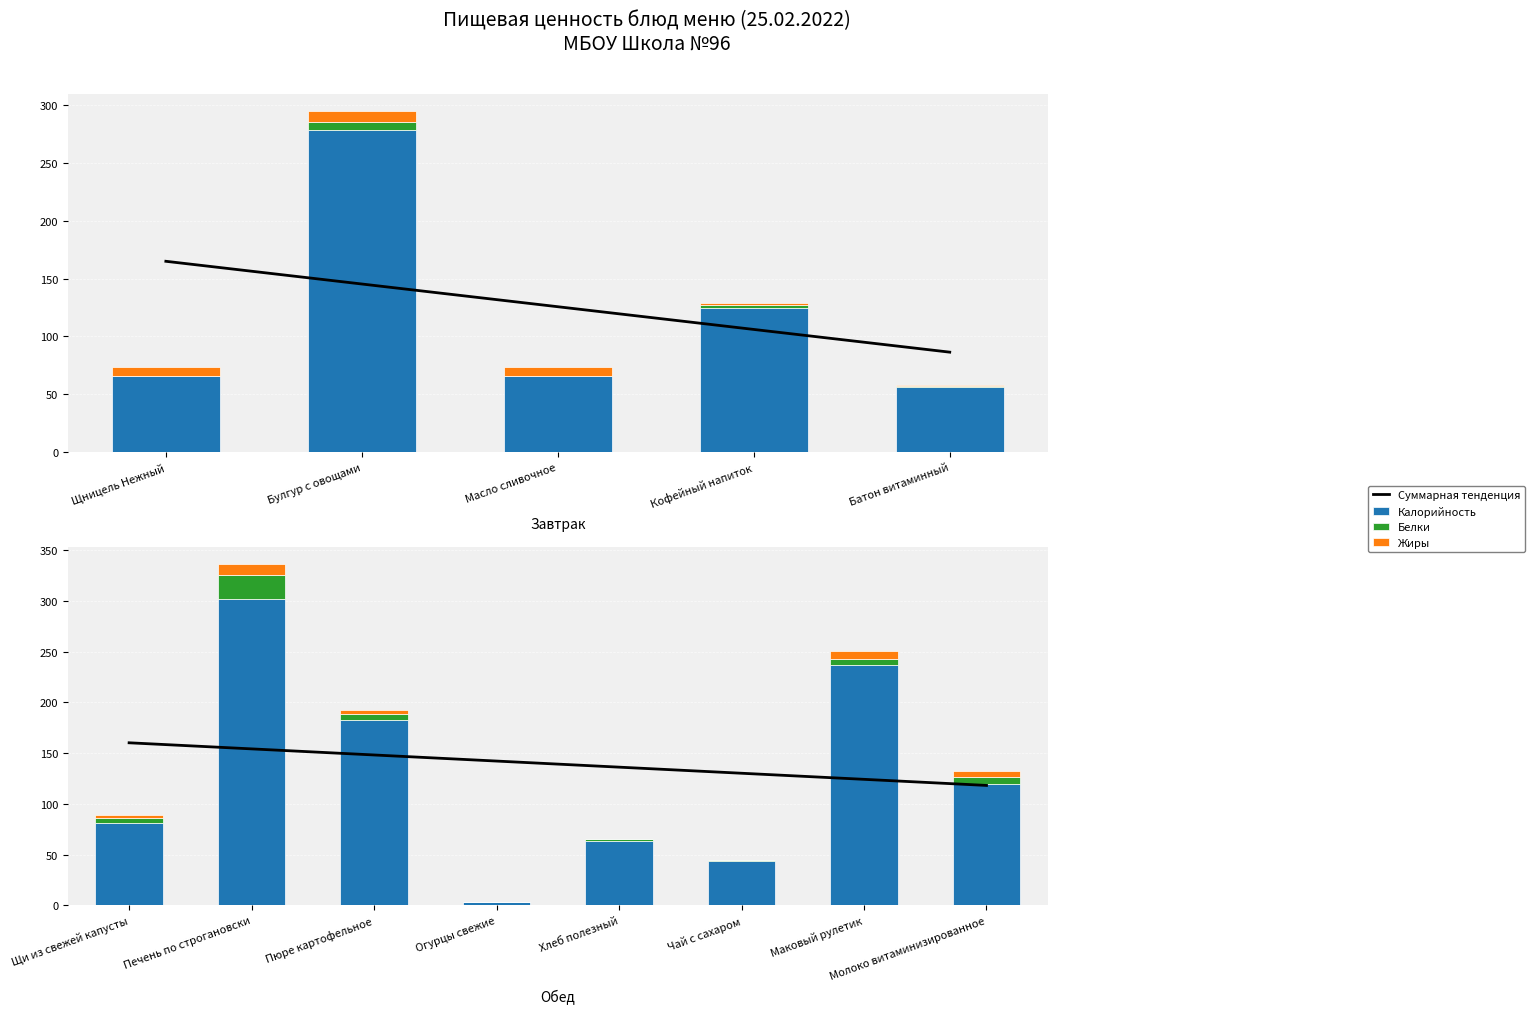

Which category has the highest value in the Белки series?

Печень по строгановски